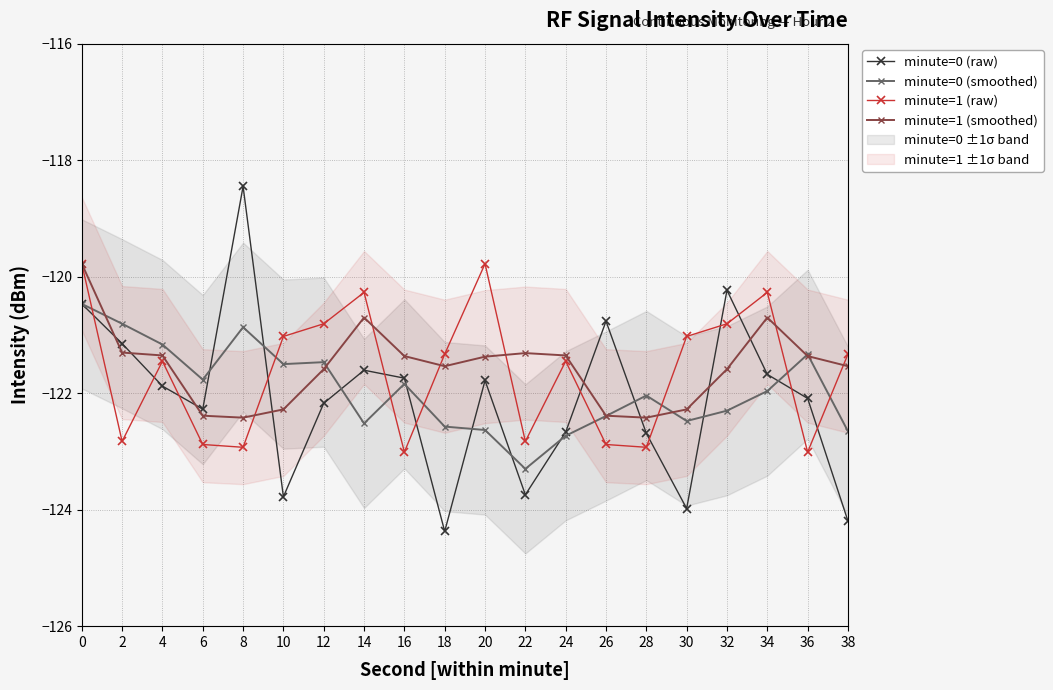

The minute=1 (raw) series shows -26.8 at 2. True or false?

False